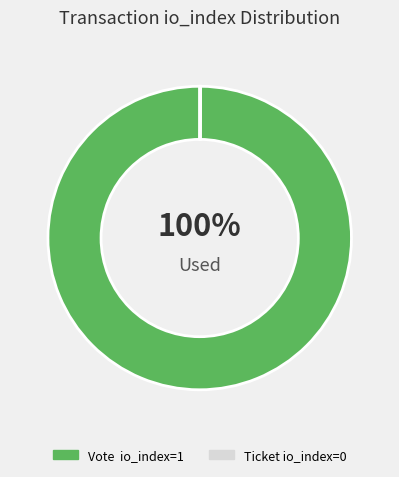

To the nearest percent, what is the difference between the largest and smallest slice percentages?

100%